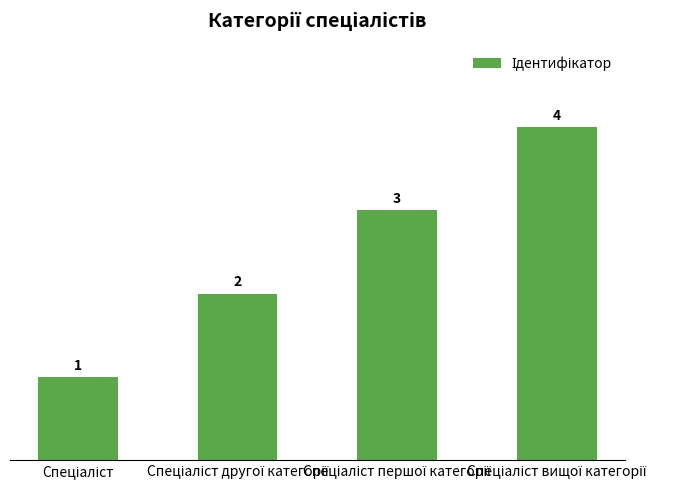

How many values are between 2 and 4?

3